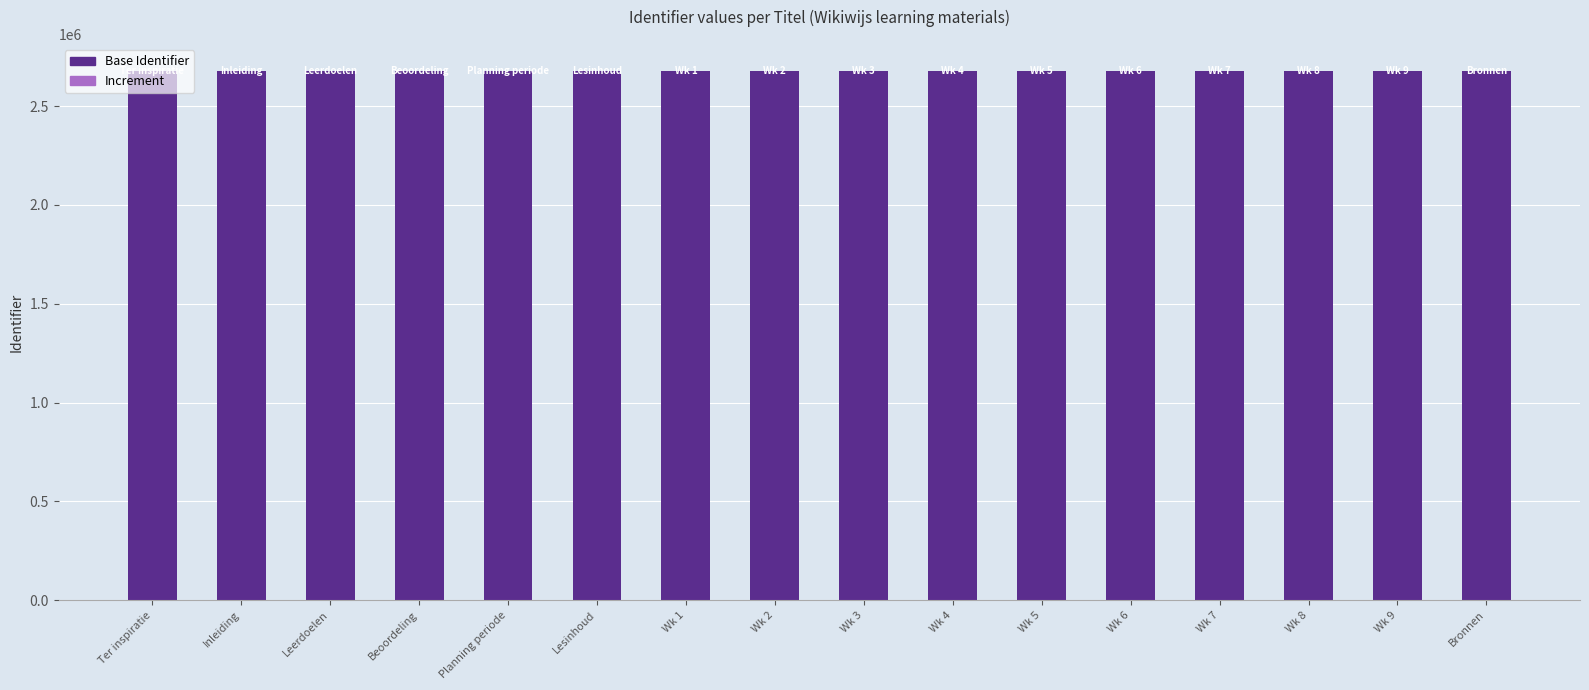

The value of Base Identifier at Wk 8 is 2679710. True or false?

True